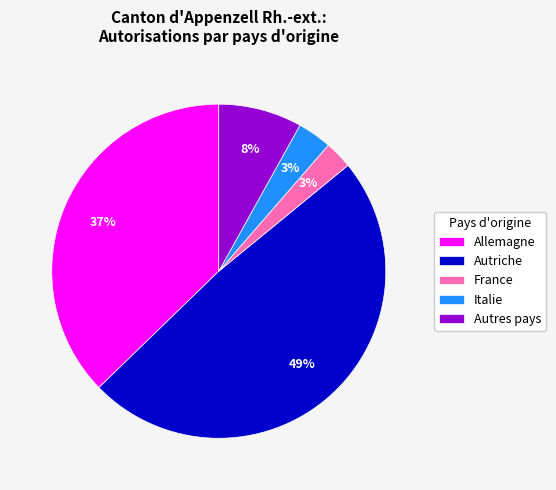

To the nearest percent, what percentage of the pie is France?

3%